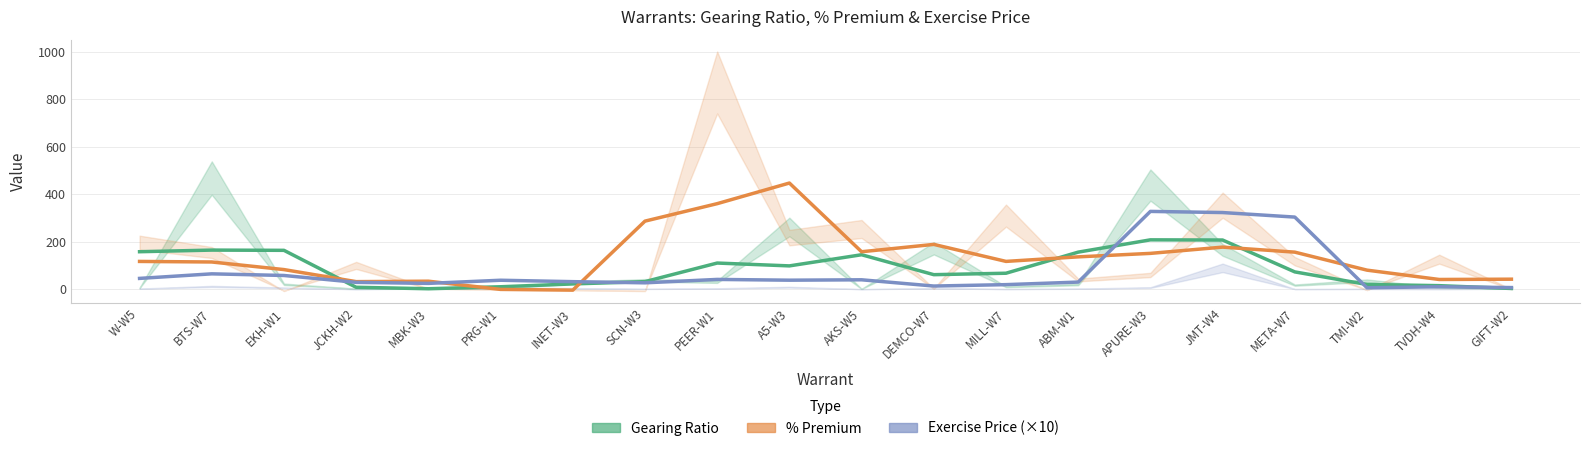

Rank the series at JMT-W4 from highest to lowest value.

Exercise Price (×10), Gearing Ratio, % Premium